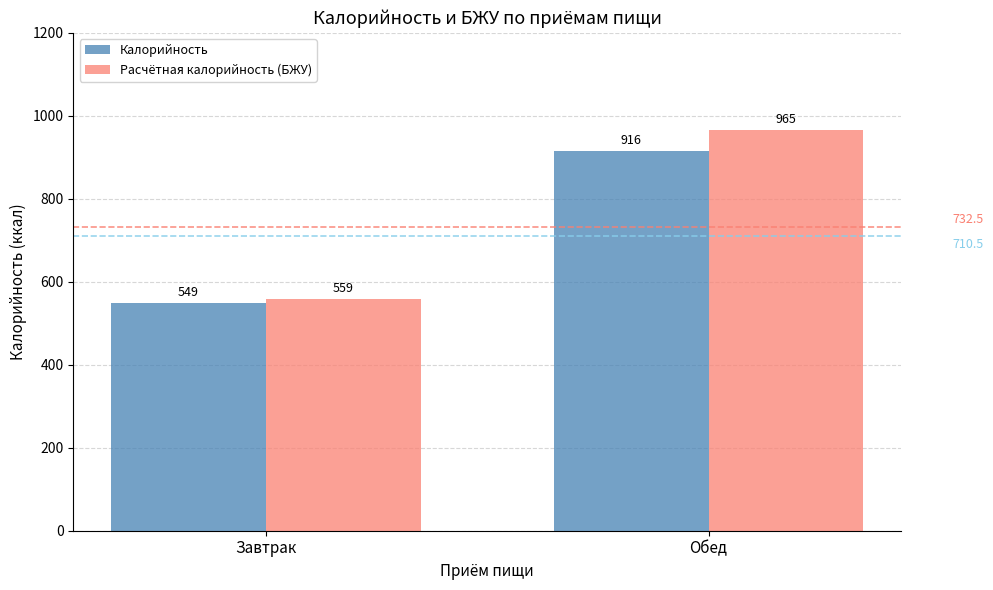

Count the Расчётная калорийность (БЖУ) values in the range 559 to 965.

2